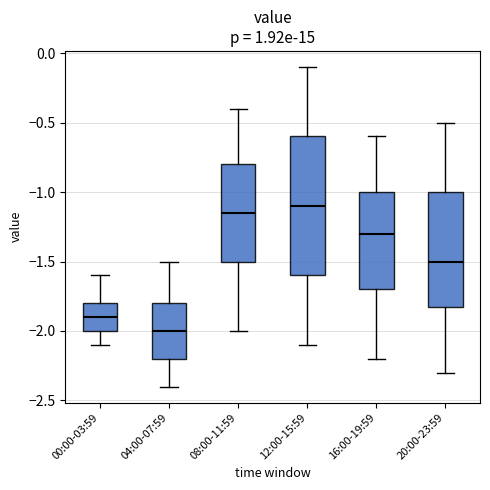

Reading left to right, transcribe this box plot: for each box, give where its median line is, the range the box spans, and where its two whiskers end, as read against the y-axis. The values are not printed on the chart, so give them approximately, as read against the axis.

00:00-03:59: median -1.90, box -2.00 to -1.80, whiskers -2.10 to -1.60
04:00-07:59: median -2.00, box -2.20 to -1.80, whiskers -2.40 to -1.50
08:00-11:59: median -1.15, box -1.50 to -0.80, whiskers -2.00 to -0.40
12:00-15:59: median -1.10, box -1.60 to -0.60, whiskers -2.10 to -0.10
16:00-19:59: median -1.30, box -1.70 to -1.00, whiskers -2.20 to -0.60
20:00-23:59: median -1.50, box -1.80 to -1.00, whiskers -2.30 to -0.50